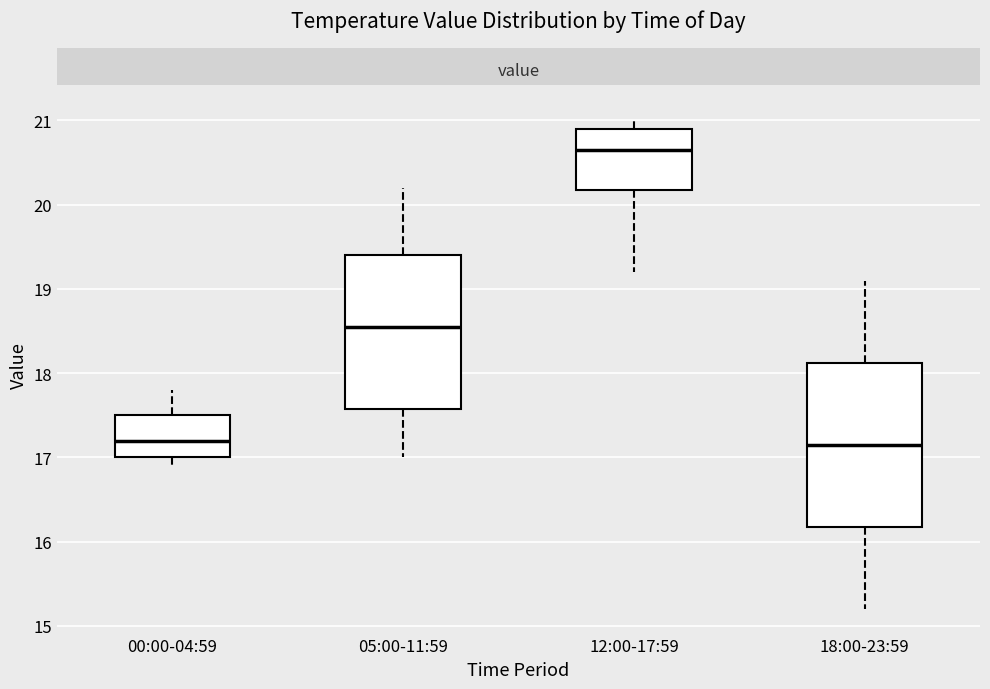

Reading left to right, transcribe this box plot: for each box, give where its median line is, the range the box spans, and where its two whiskers end, as read against the y-axis. The values are not printed on the chart, so give them approximately, as read against the axis.

00:00-04:59: median 17.2, box 17.0 to 17.5, whiskers 16.9 to 17.8
05:00-11:59: median 18.6, box 17.6 to 19.4, whiskers 17.0 to 20.2
12:00-17:59: median 20.7, box 20.2 to 20.9, whiskers 19.2 to 21.0
18:00-23:59: median 17.2, box 16.2 to 18.1, whiskers 15.2 to 19.1